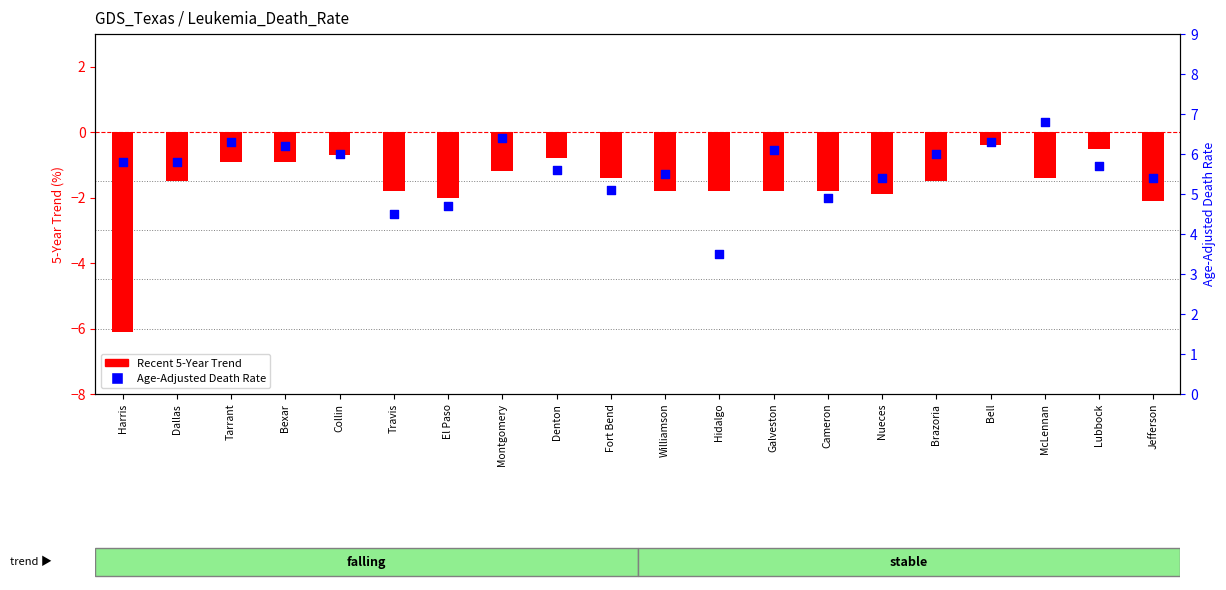

Which series has the largest total across all categories?

Age-Adjusted Death Rate